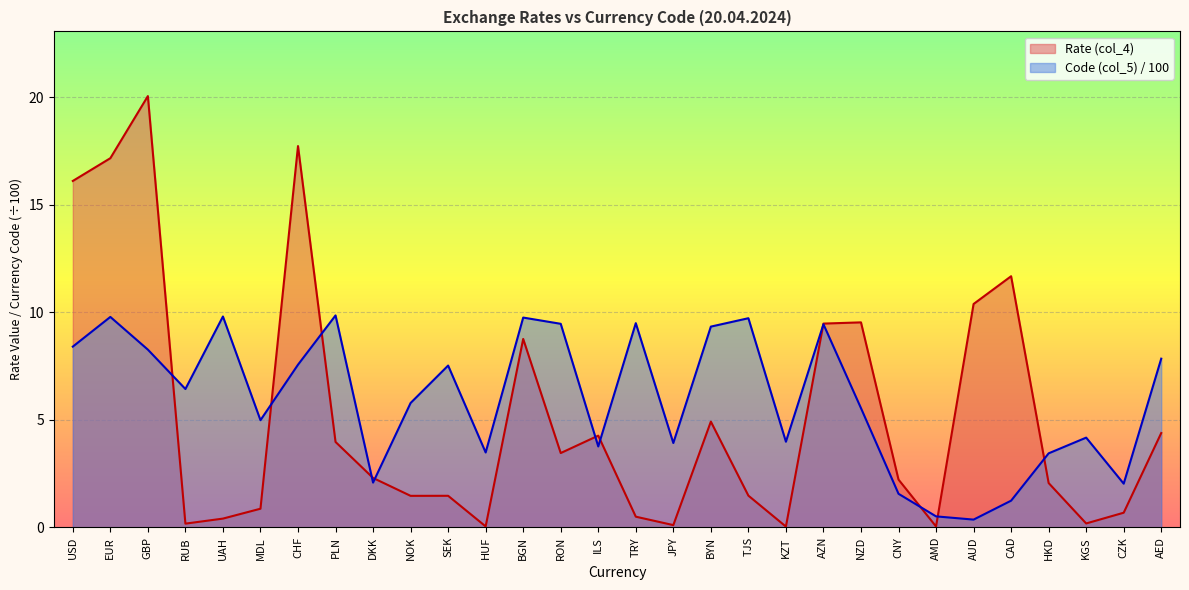

What is the difference between the maximum and minimum values in the Rate (col_4) series?

20.0